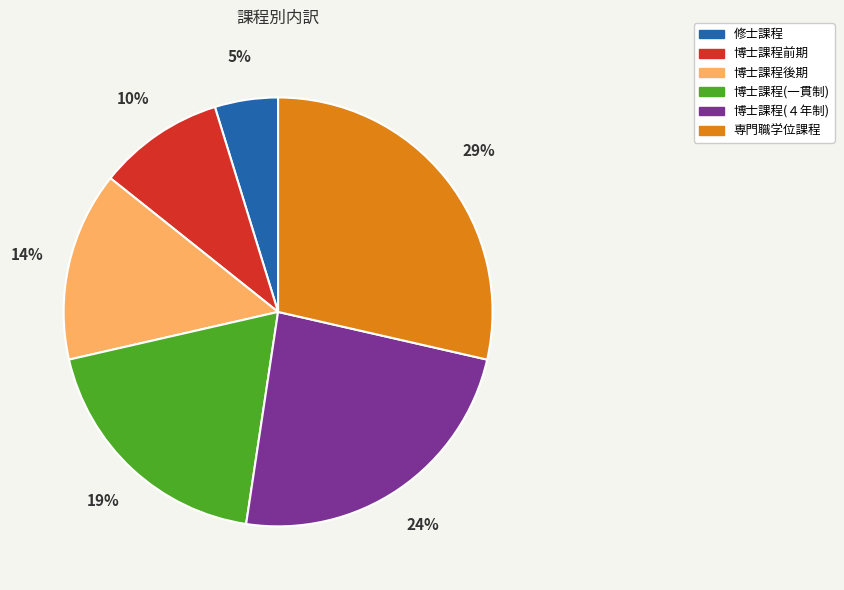

How many slices are in this pie chart?

6